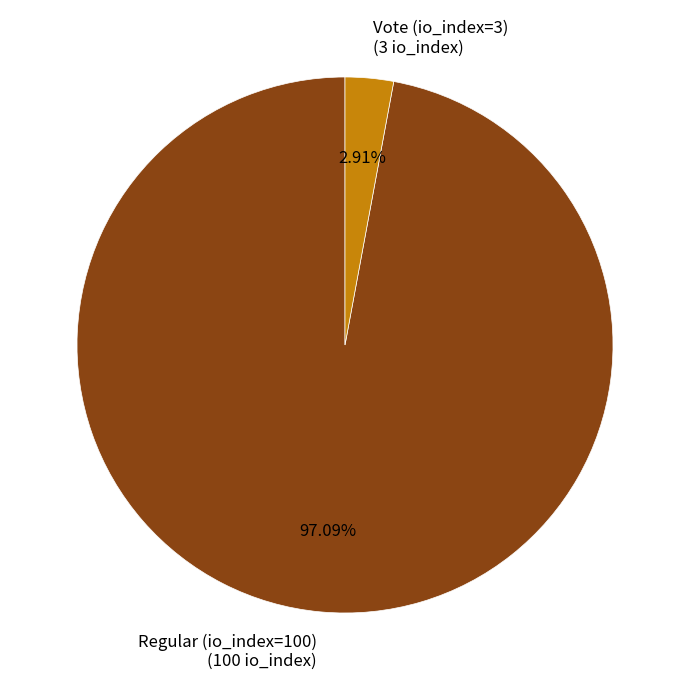

True or false: Regular (io_index=100) accounts for 97% of the total.

True